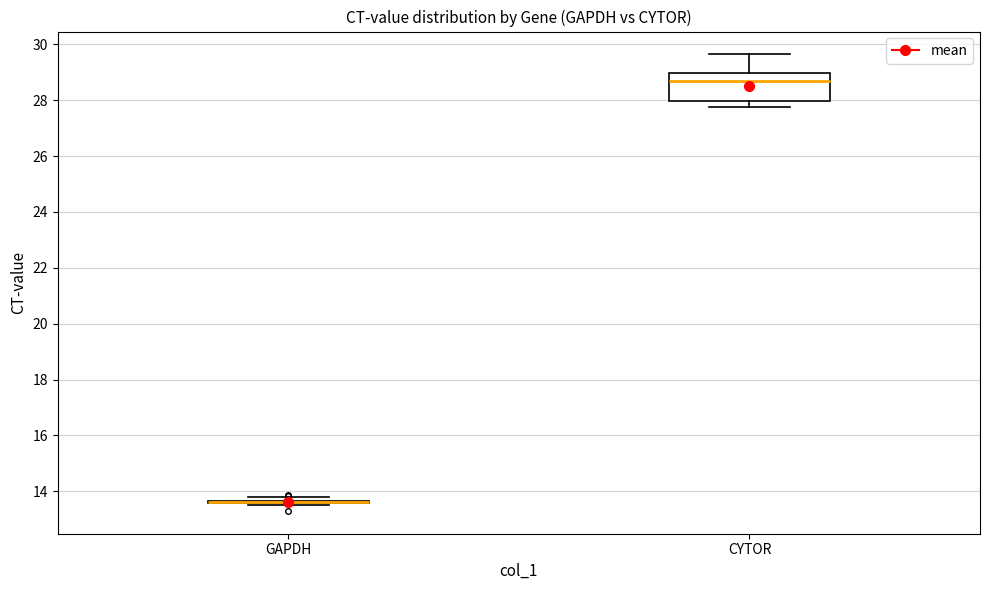

Where is the lower edge of the box for CYTOR on the y-axis? The values are not printed on the chart, so give them approximately, as read against the axis.

28.0